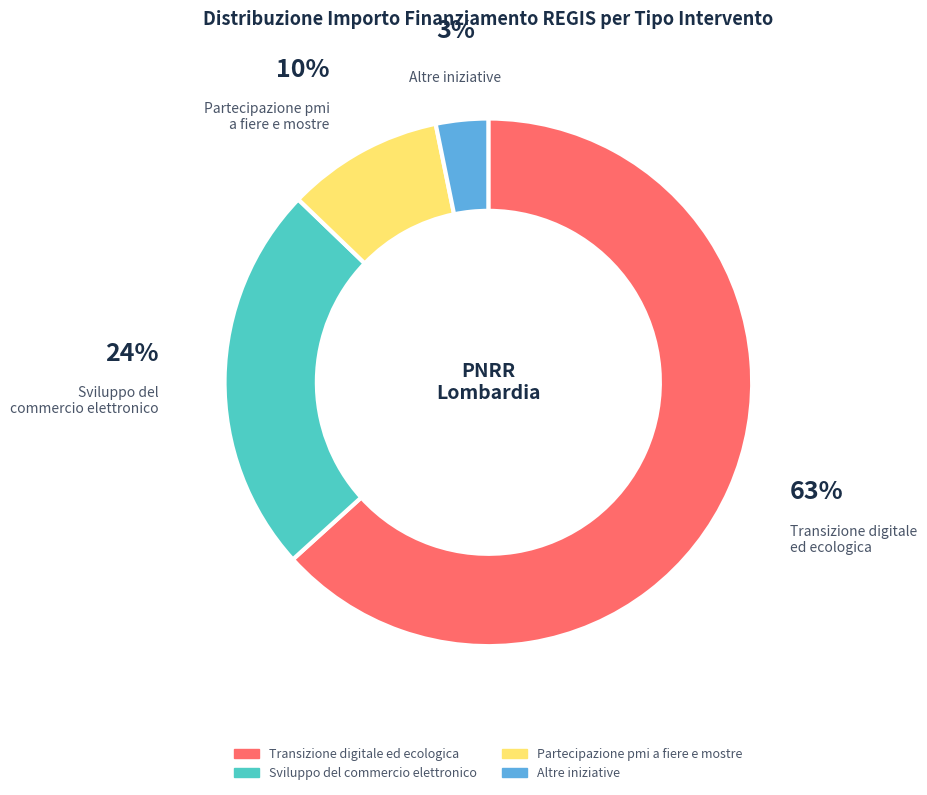

To the nearest percent, what is the average slice percentage?

25%